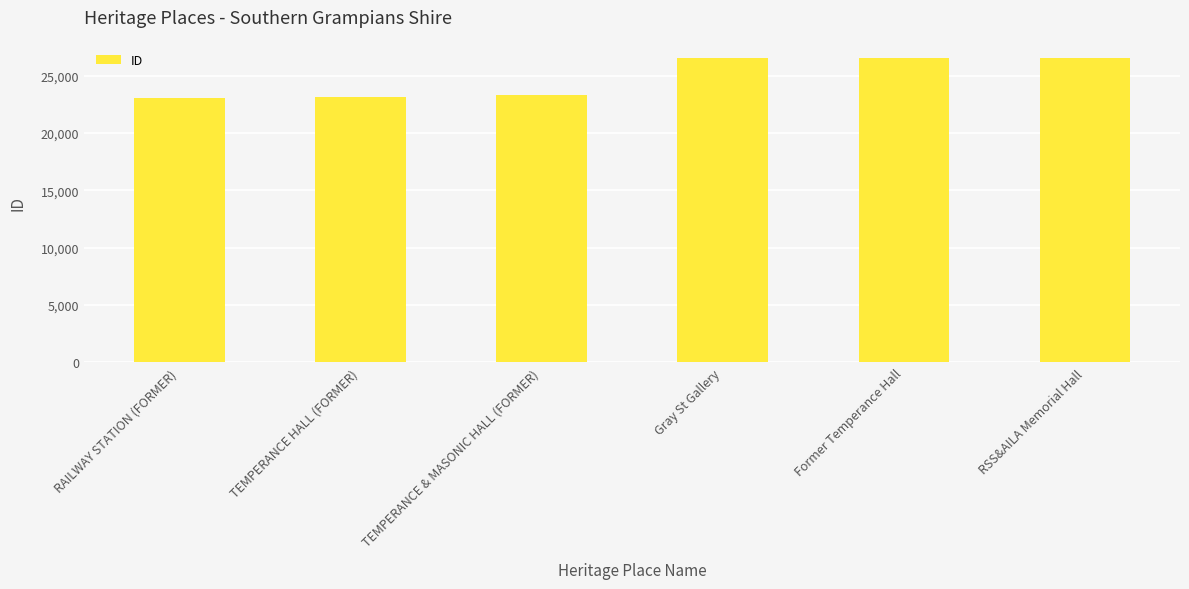

True or false: the data shows 23066 at RAILWAY STATION (FORMER).

True